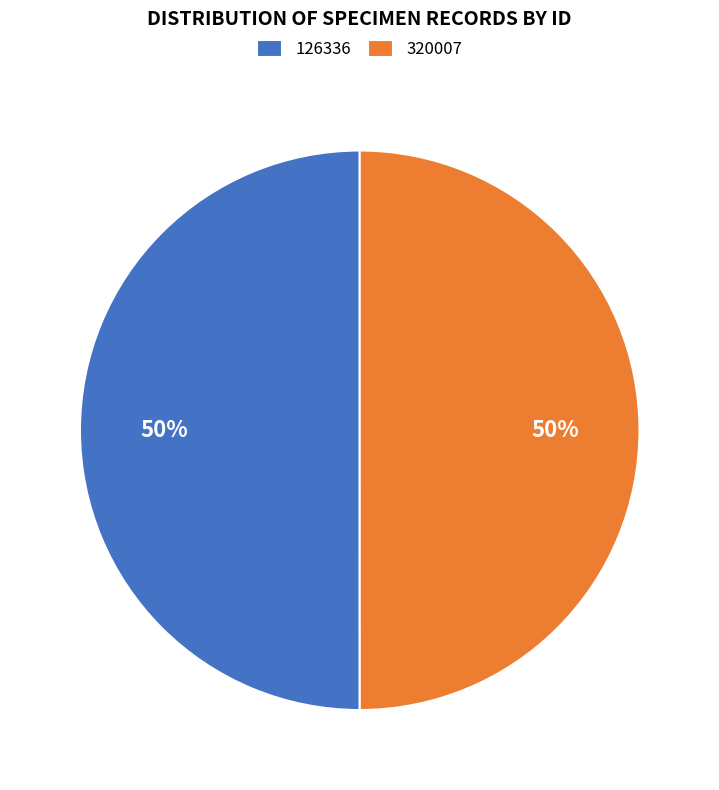

How many slices are in this pie chart?

2